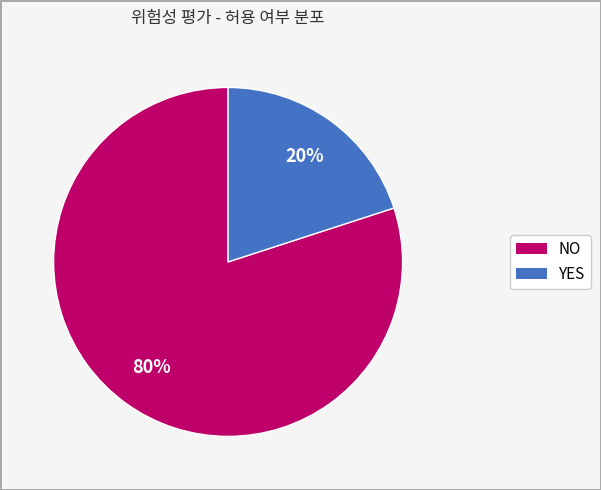

Which category accounts for the majority?

NO